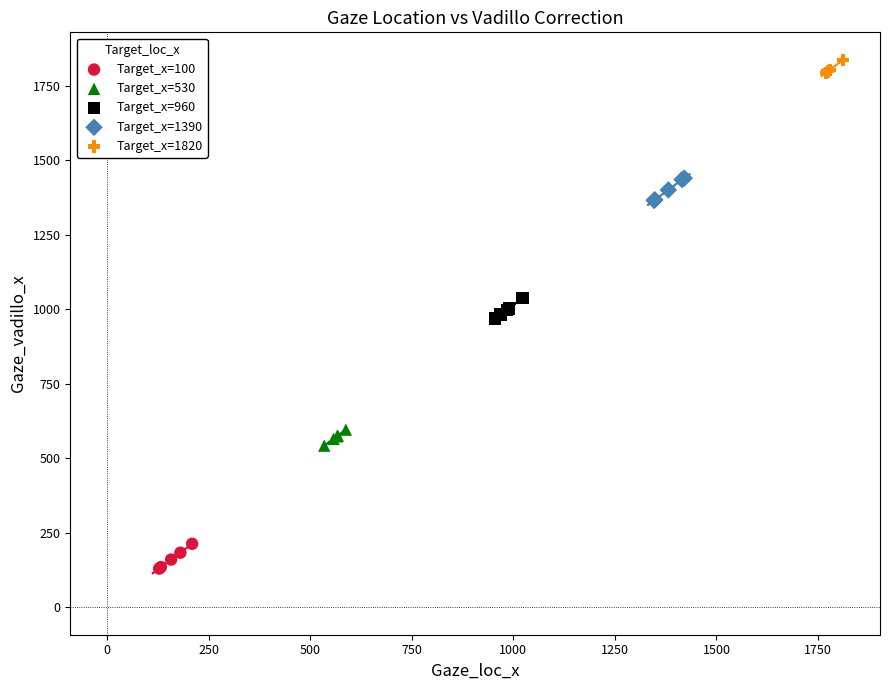

Which series contains the lowest Y value?

Target_x=100